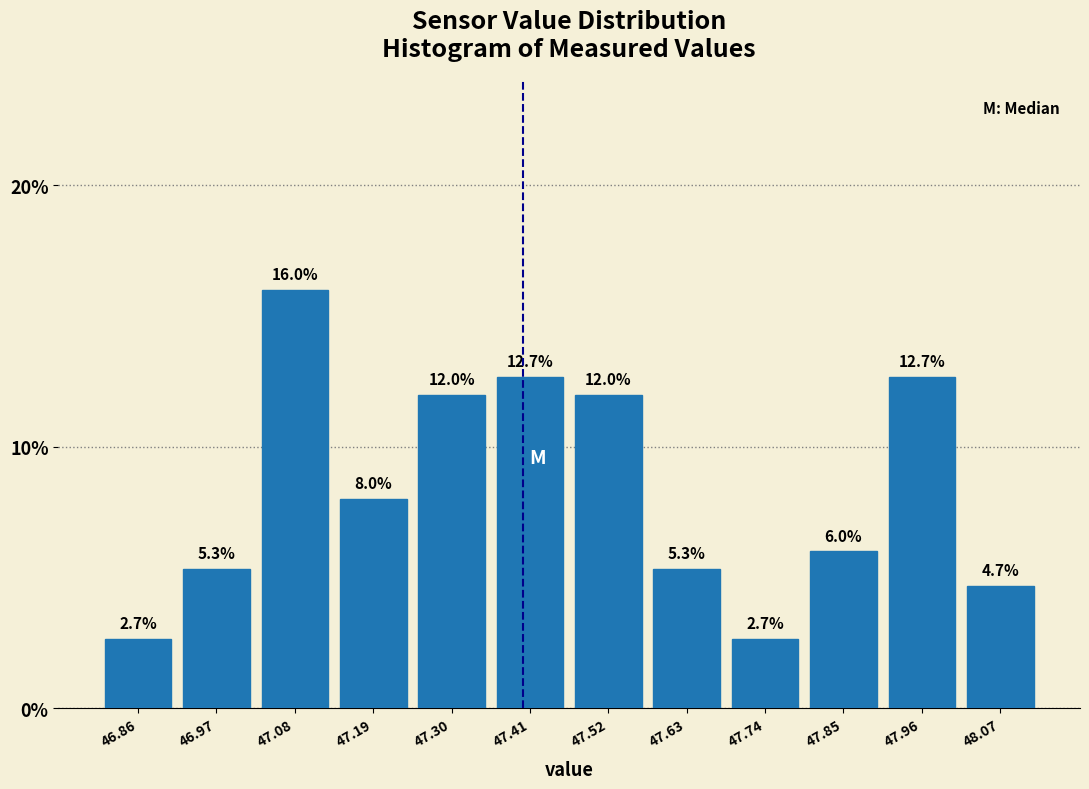

What is the height of the bar covering 47.36 to 47.46 on the x-axis? The bar edges are not printed on the chart, so give them approximately, as read against the axis.

12.7